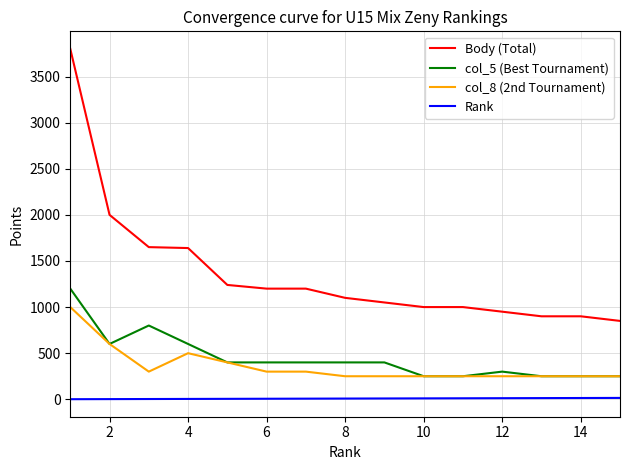

True or false: col_8 (2nd Tournament) has more than 0 points higher than both neighbors.

True